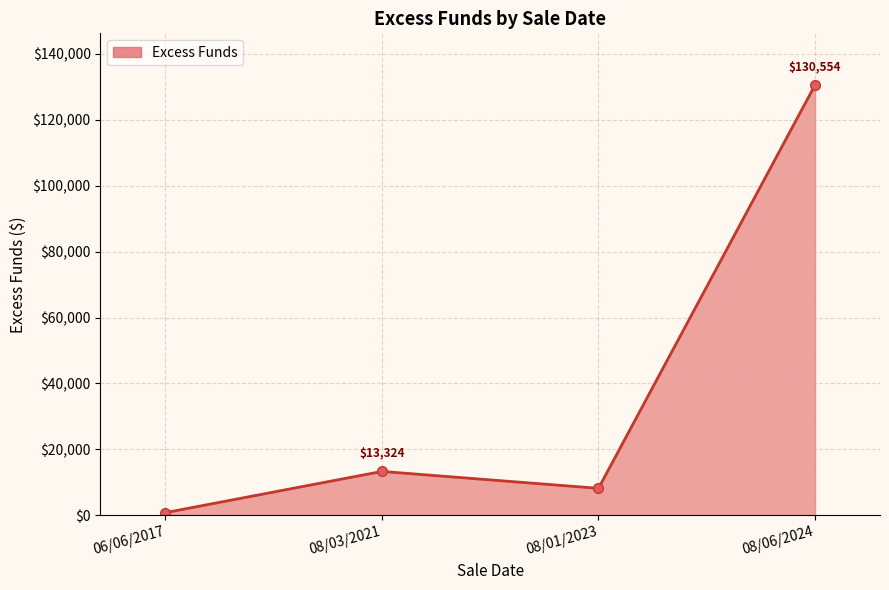

What is the change in value from 06/06/2017 to 08/06/2024?

+129736.2